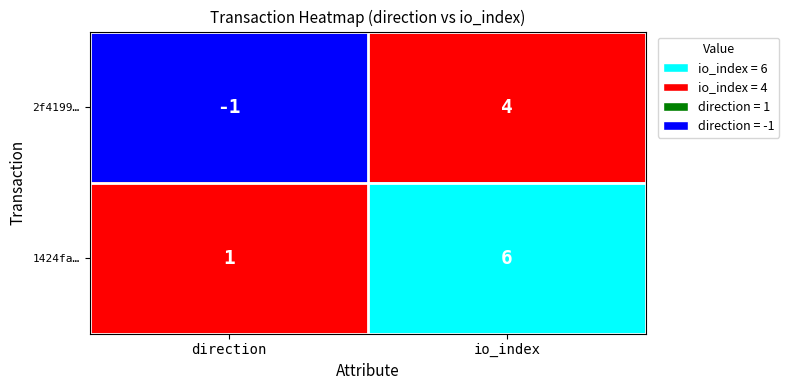

What is the difference between the 2f4199… values at direction and io_index?

5